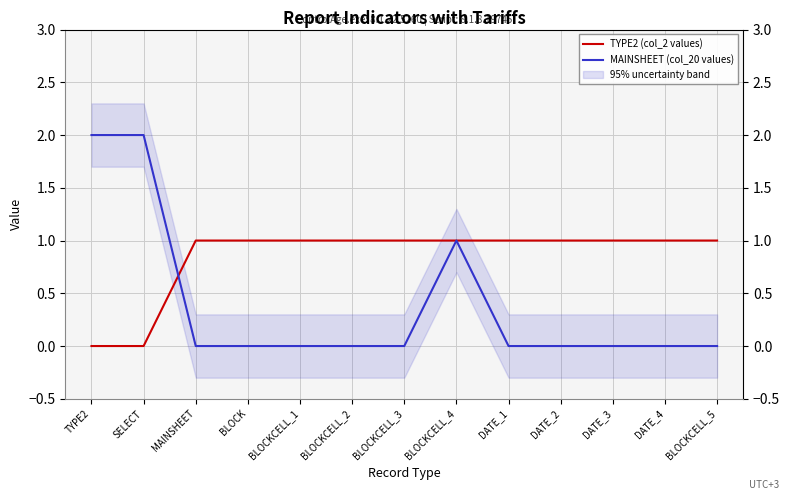

What is the difference between the maximum and minimum values in the TYPE2 (col_2 values) series?

1